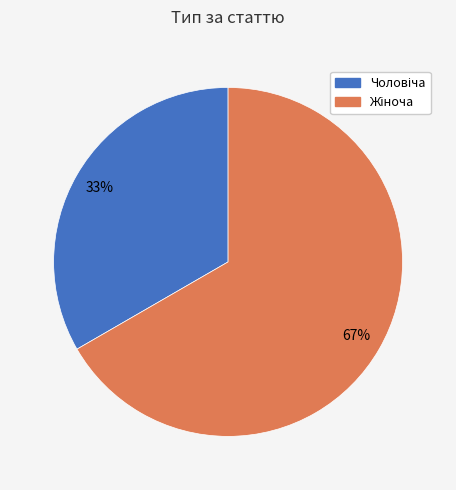

Is there any slice that represents more than half of the pie?

Yes